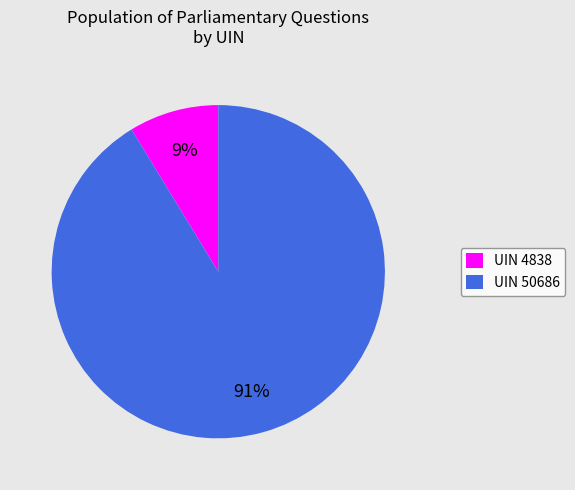

Is it true that UIN 50686 is 79% of the pie?

False